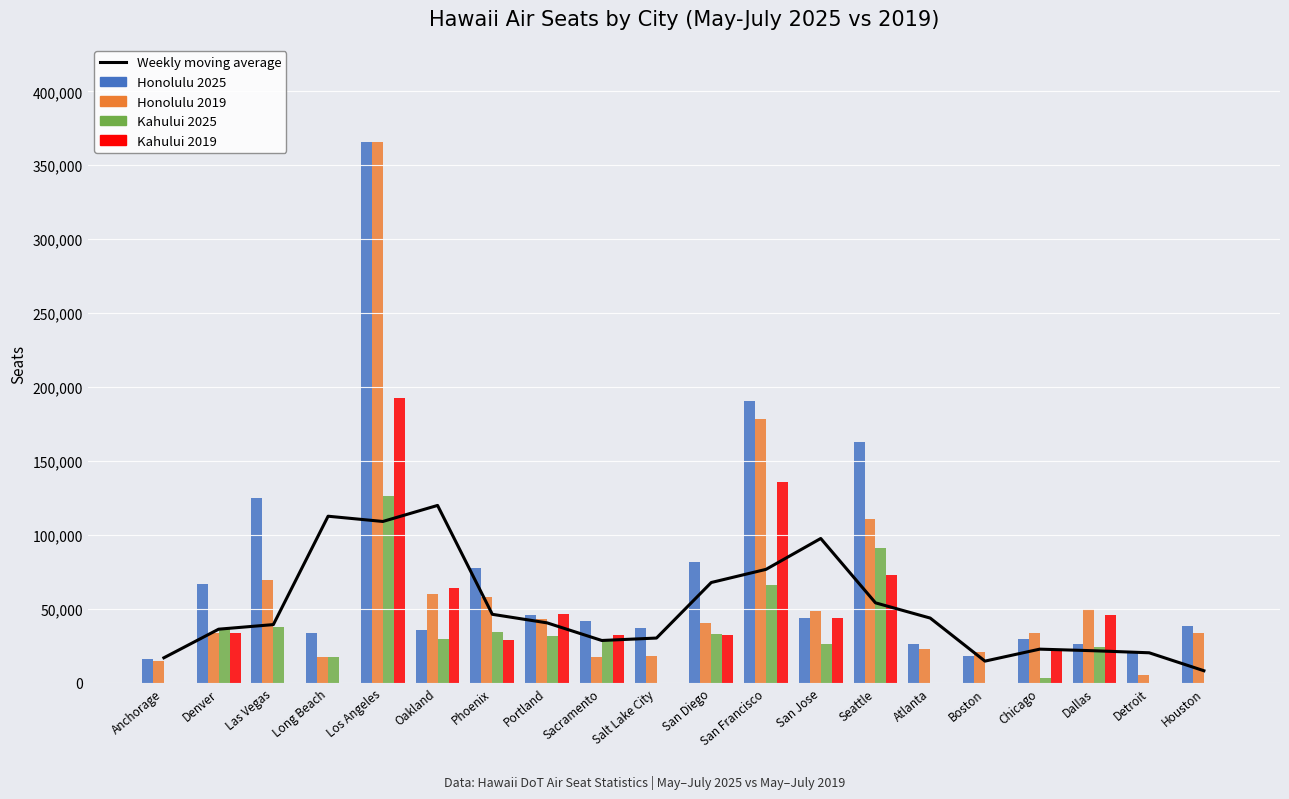

What is the label of the 5th bar from the right?

Boston